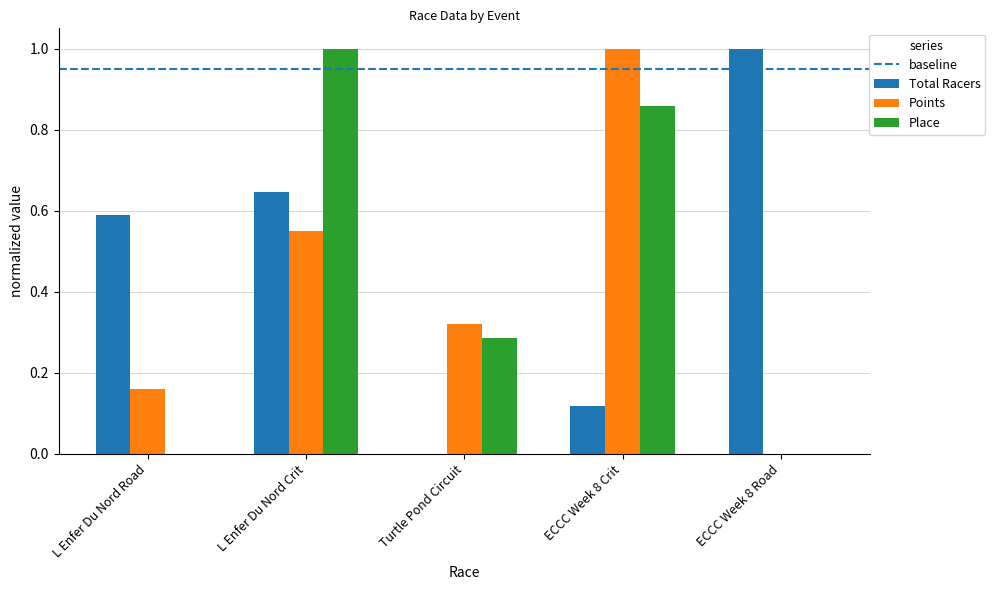

True or false: Place has a value of 0.6 at ECCC Week 8 Road.

False